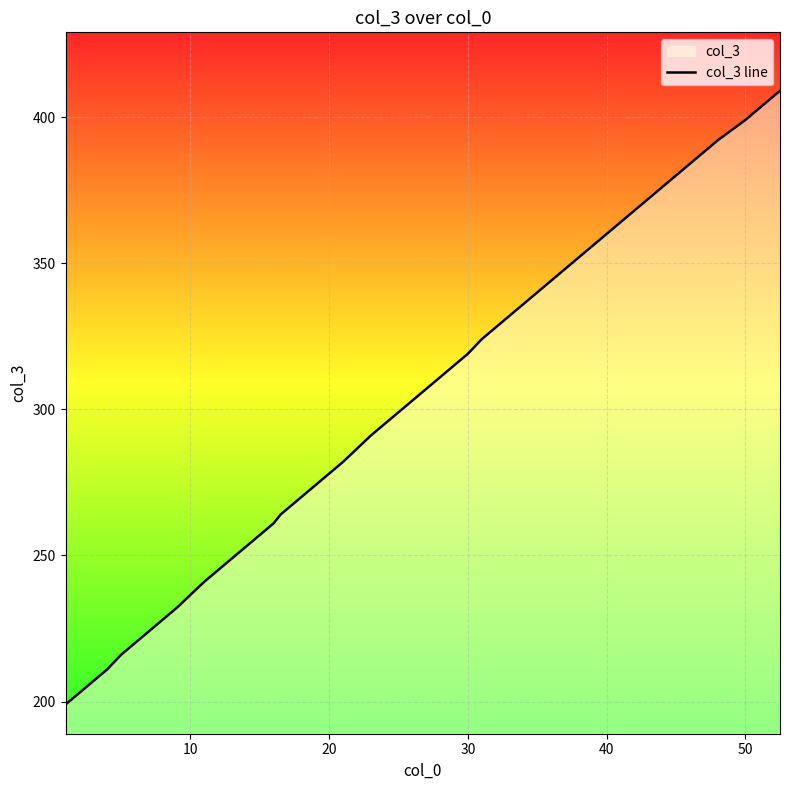

What is the maximum value shown in the chart?

409